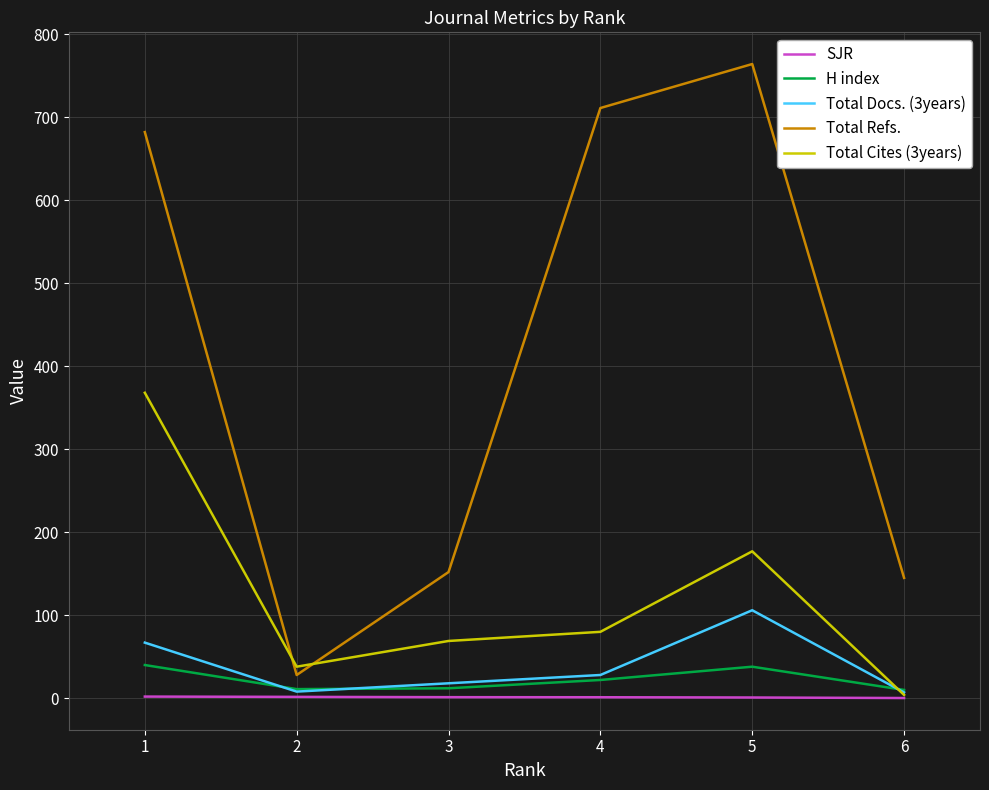

Which series has the largest total across all categories?

Total Refs.